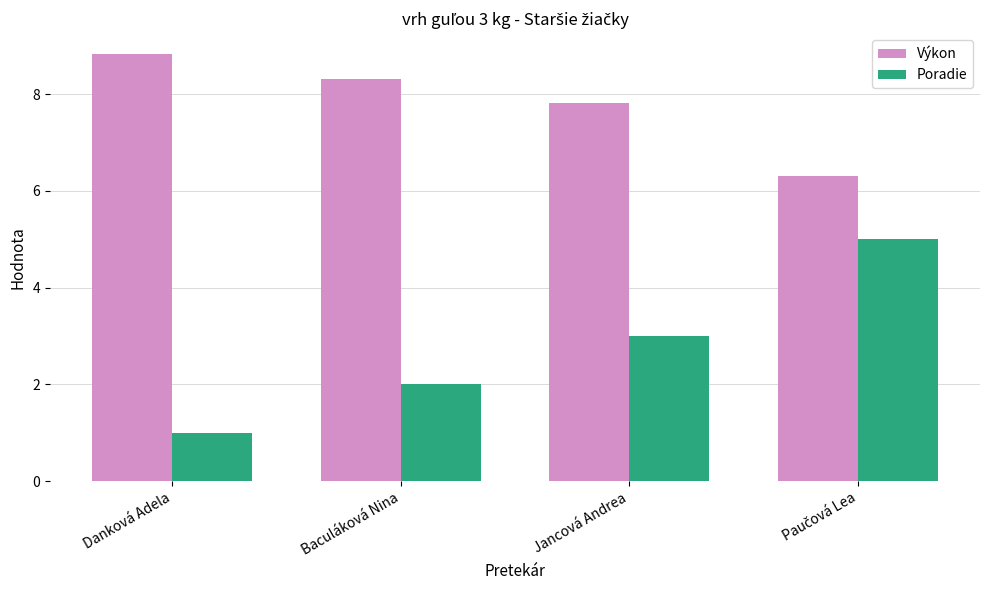

What is the sum of the Poradie values at Jancová Andrea and Danková Adela?

4.0